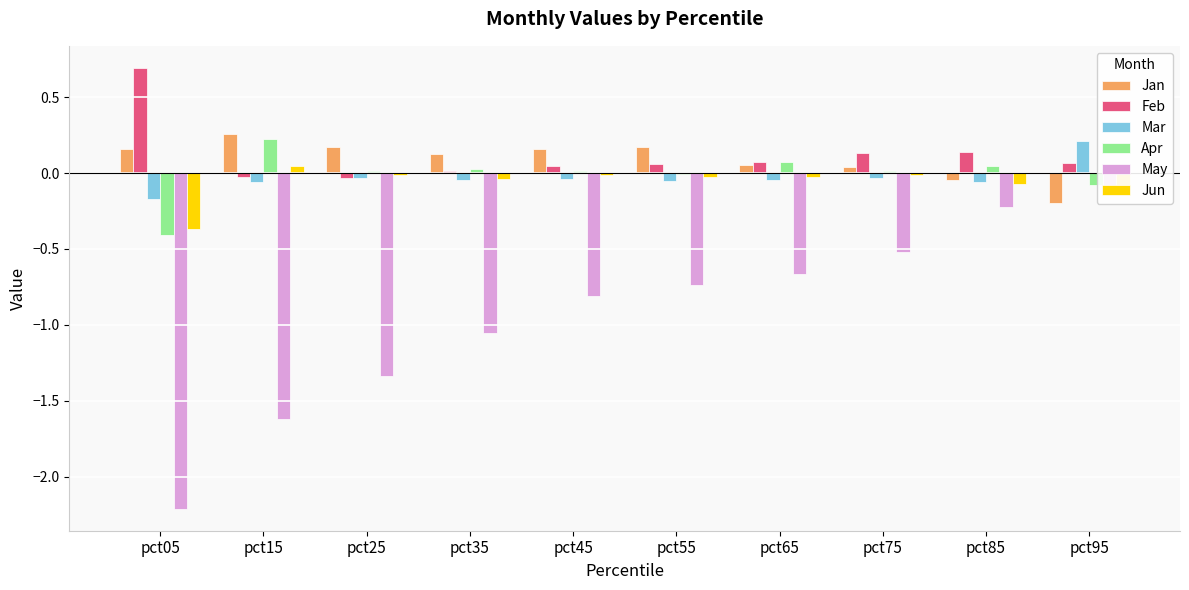

What is the sum of the Mar values at pct05 and pct65?

-0.2